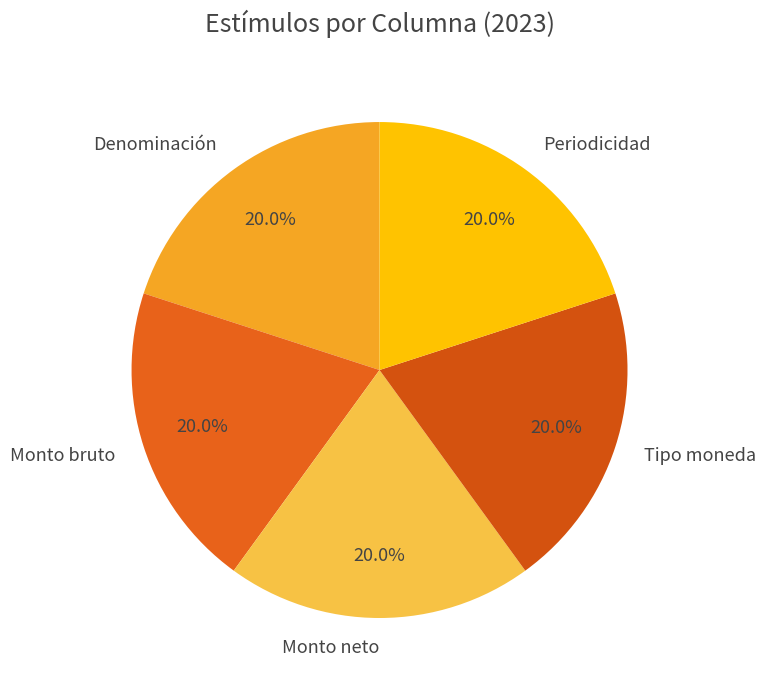

Approximately how many times larger is the value at Monto neto compared to Denominación?

1.0